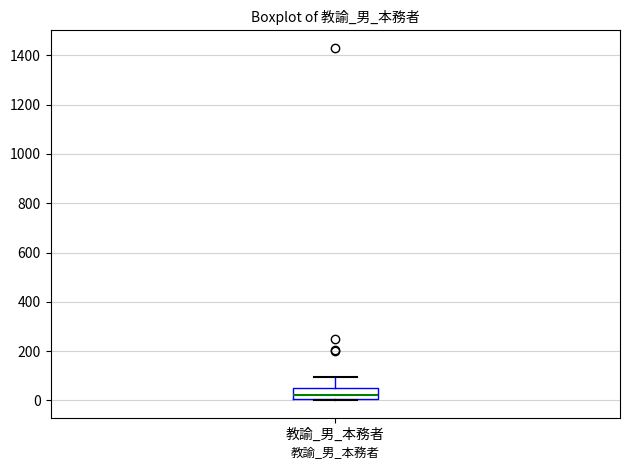

Read this box plot against the y-axis: the position of the median line, the range covered by the box, and the ends of both whiskers. The values are not printed on the chart, so give them approximately, as read against the axis.

median 20, box 0 to 60, whiskers 0 to 100